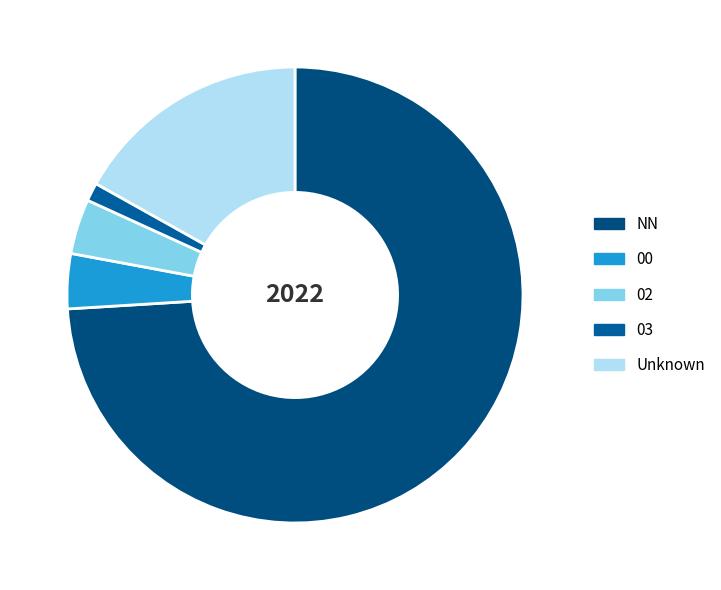

Count the number of slices in the pie.

5